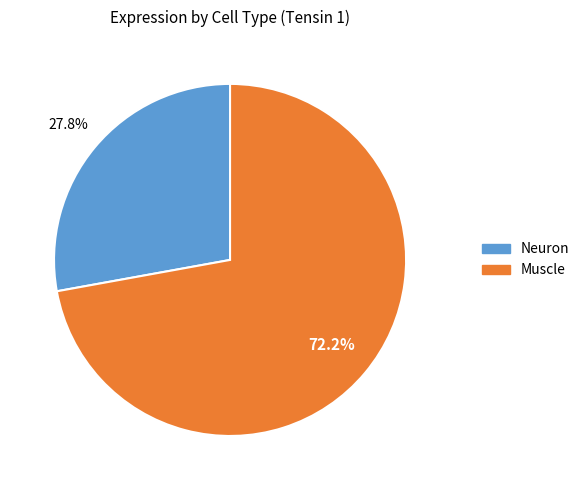

Is there a majority slice in this chart?

Yes